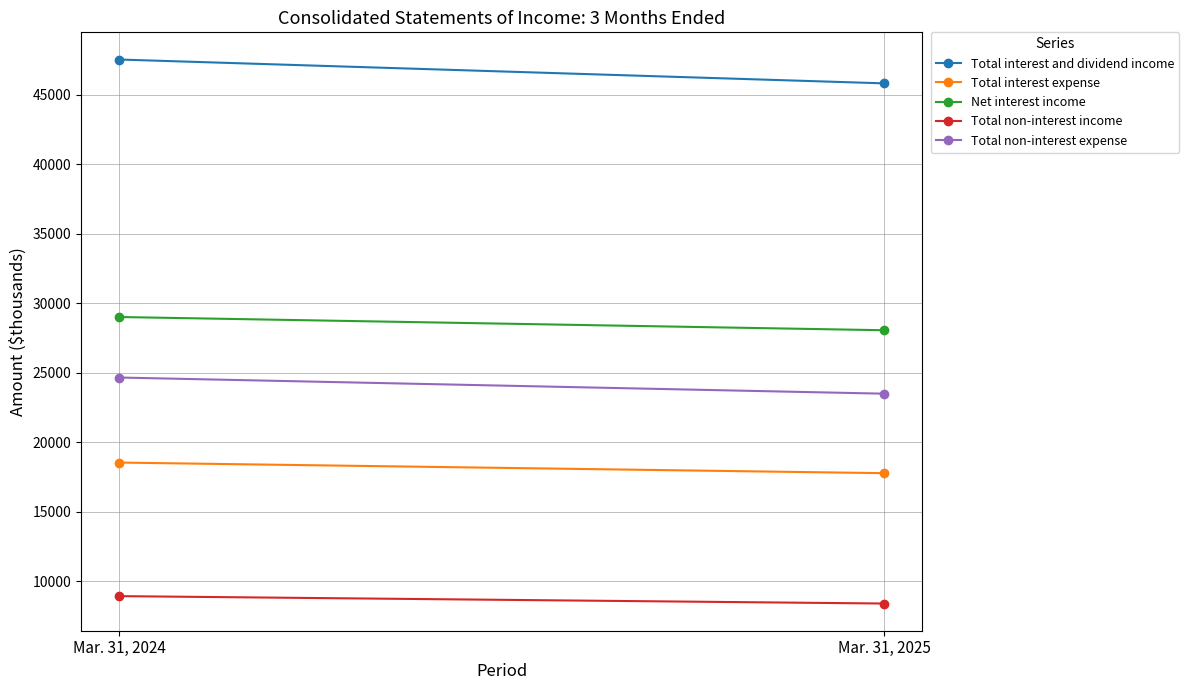

Reading right to left, transcribe all the data shown in this chart.

Total interest and dividend income: 45823	47538
Total interest expense: 17768	18531
Net interest income: 28055	29007
Total non-interest income: 8386	8918
Total non-interest expense: 23488	24651